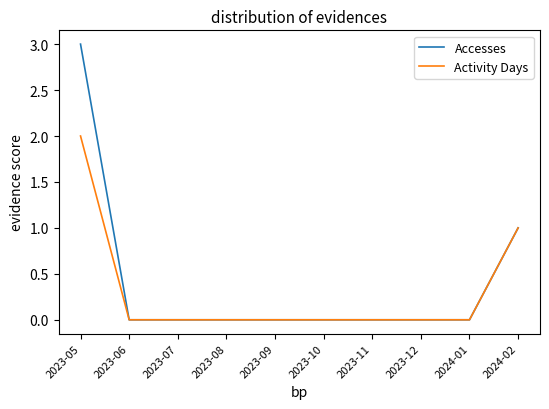

What are all the series names shown in the legend?

Accesses, Activity Days